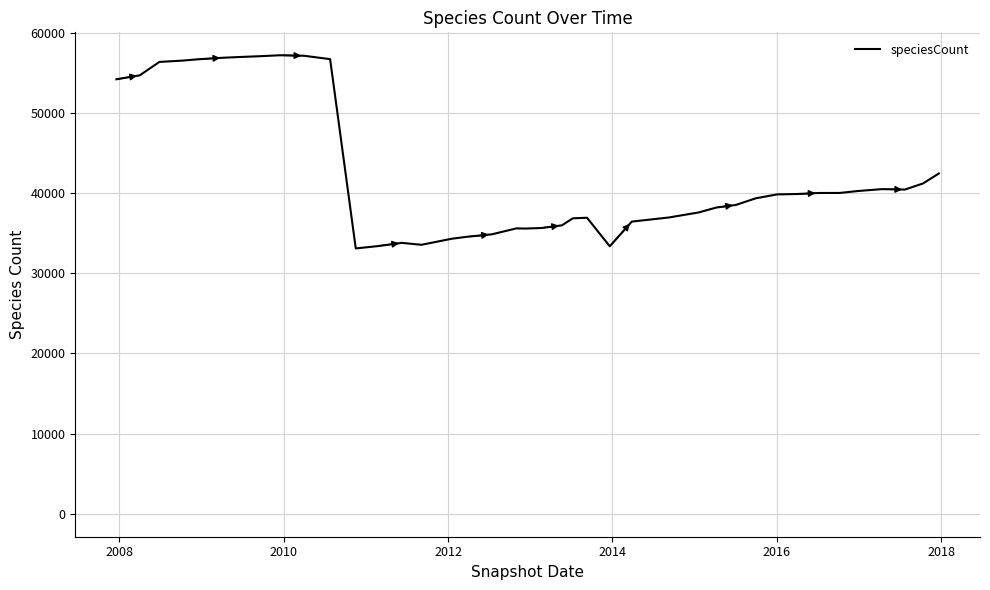

What is the difference between the maximum and minimum values?

24084